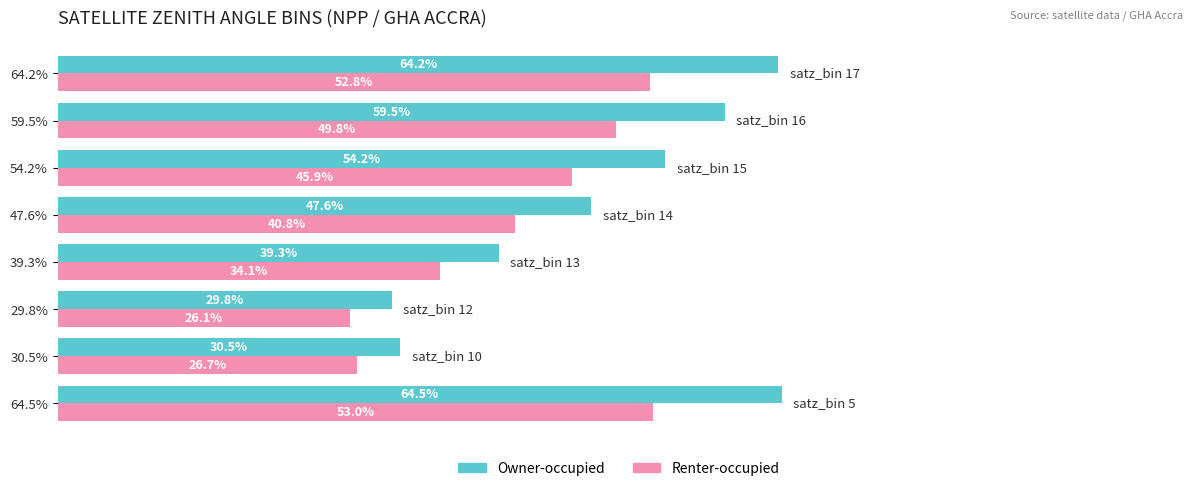

Which series has the widest spread of values?

Owner-occupied